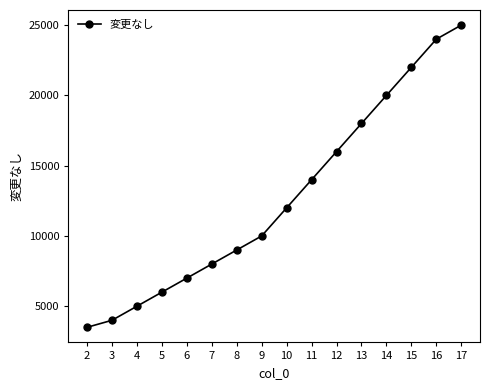

Reading right to left, transcribe all the data shown in this chart.

25000	24000	22000	20000	18000	16000	14000	12000	10000	9000	8000	7000	6000	5000	4000	3500